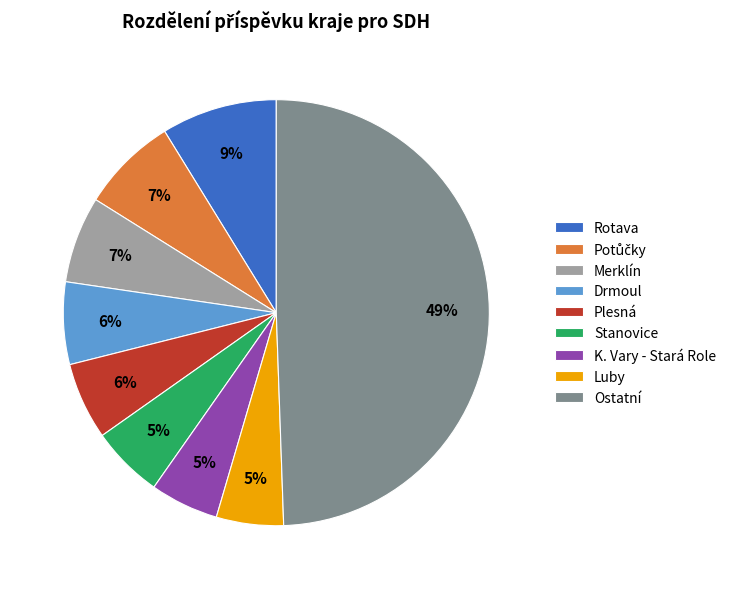

Does Rotava represent more than half of the total?

No